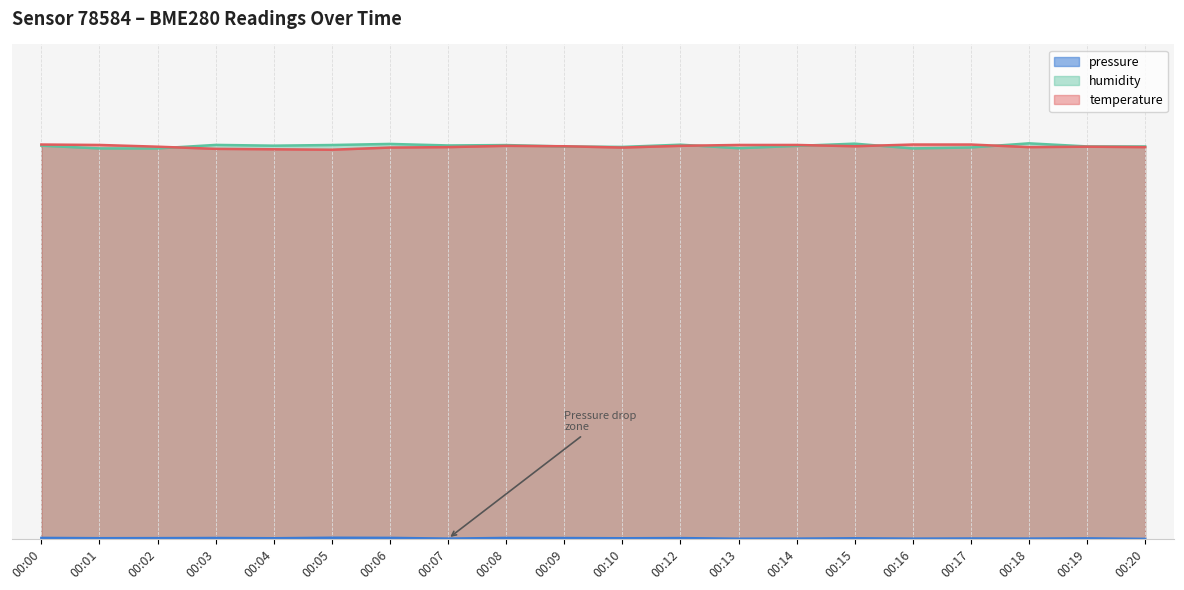

At which label is humidity closest to 72?

00:01